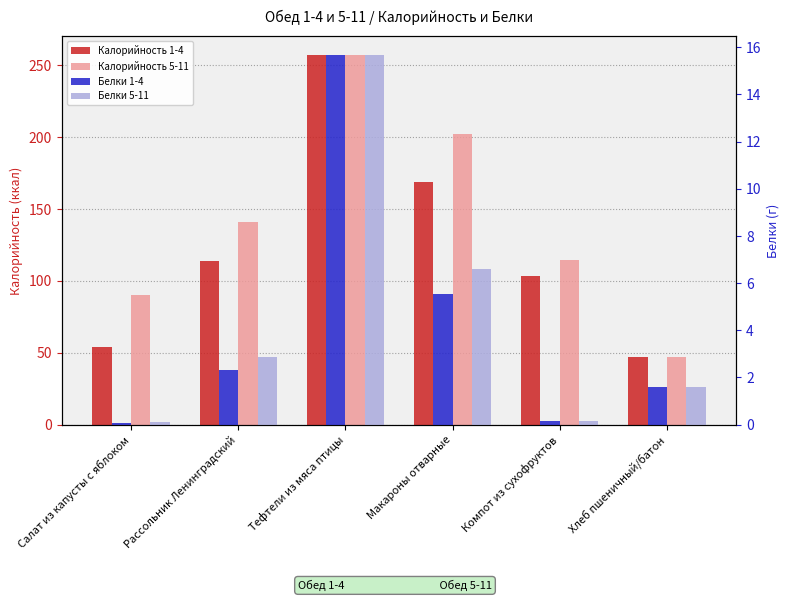

What is the spread (max minus min) of values at Компот из сухофруктов?

114.5